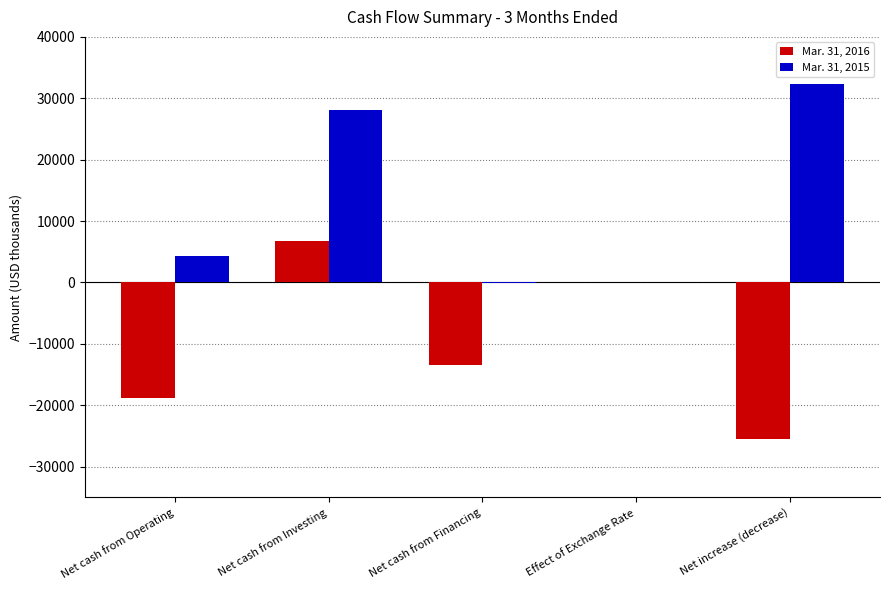

Between Net cash from Operating and Net increase (decrease), which series saw the biggest shift?

Mar. 31, 2015